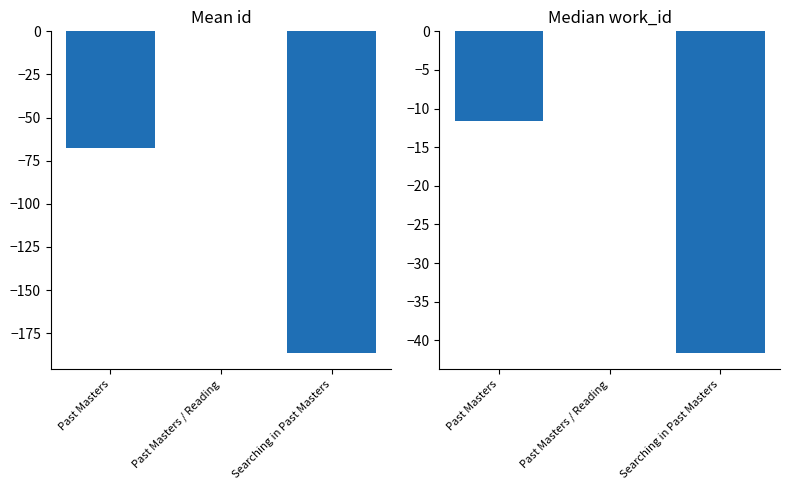

Rank the categories by id value from lowest to highest.

Searching in Past Masters, Past Masters, Past Masters / Reading